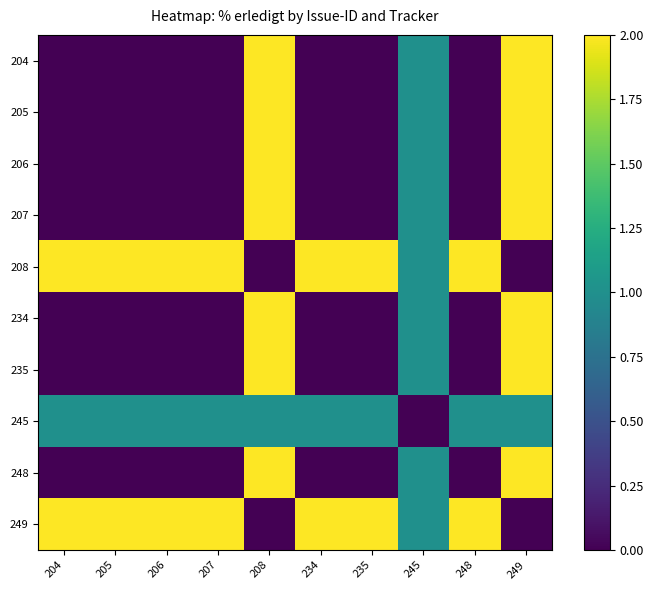

Reading right to left, what are all the values shown in this chart?

204: 249=2	248=0	245=1	235=0	234=0	208=2	207=0	206=0	205=0	204=0
205: 249=2	248=0	245=1	235=0	234=0	208=2	207=0	206=0	205=0	204=0
206: 249=2	248=0	245=1	235=0	234=0	208=2	207=0	206=0	205=0	204=0
207: 249=2	248=0	245=1	235=0	234=0	208=2	207=0	206=0	205=0	204=0
208: 249=0	248=2	245=1	235=2	234=2	208=0	207=2	206=2	205=2	204=2
234: 249=2	248=0	245=1	235=0	234=0	208=2	207=0	206=0	205=0	204=0
235: 249=2	248=0	245=1	235=0	234=0	208=2	207=0	206=0	205=0	204=0
245: 249=1	248=1	245=0	235=1	234=1	208=1	207=1	206=1	205=1	204=1
248: 249=2	248=0	245=1	235=0	234=0	208=2	207=0	206=0	205=0	204=0
249: 249=0	248=2	245=1	235=2	234=2	208=0	207=2	206=2	205=2	204=2